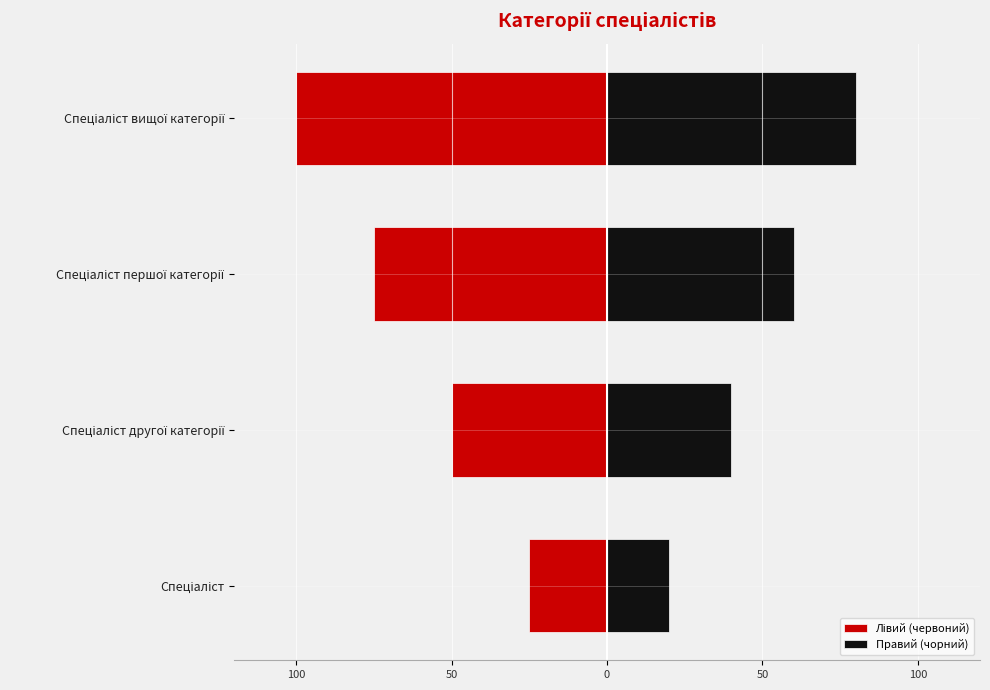

Rank the series at Спеціаліст другої категорії from highest to lowest value.

Правий (чорний), Лівий (червоний)